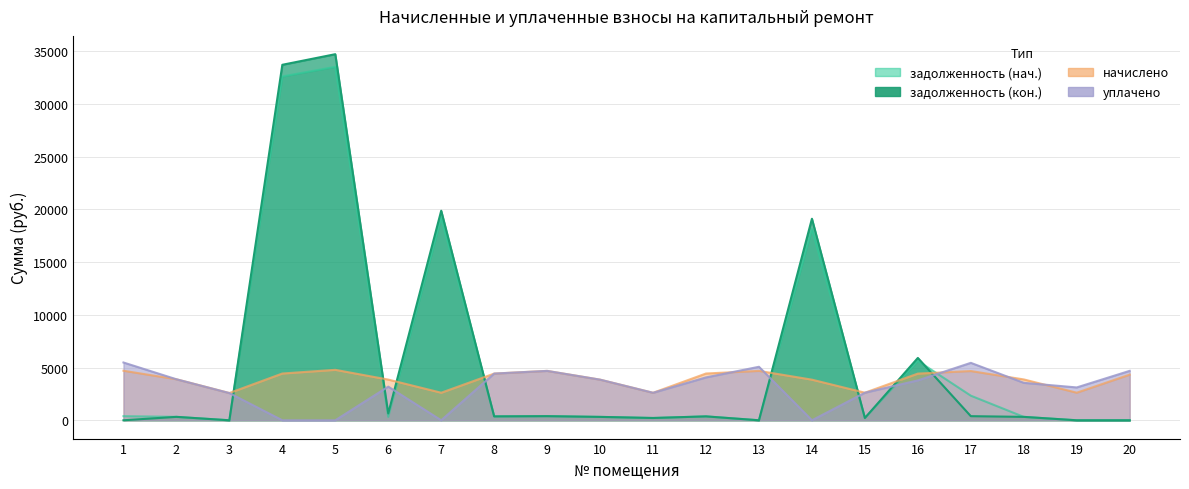

At which label does задолженность (нач.) reach its peak?

5